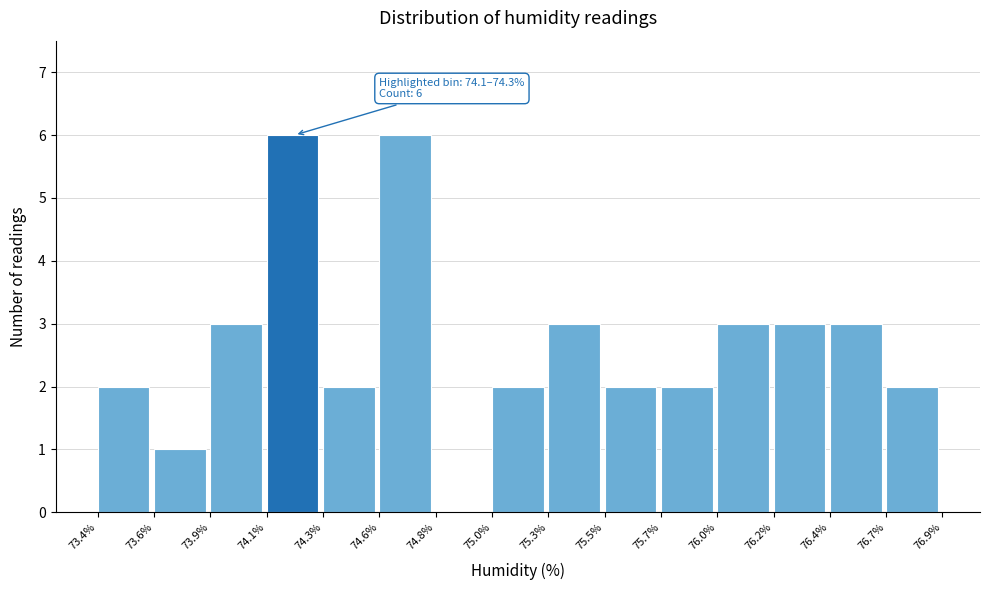

Reading left to right, transcribe all the data shown in this chart.

73.4%=2	73.6%=1	73.9%=3	74.1%=6	74.3%=2	74.6%=6	74.8%=0	75.0%=2	75.3%=3	75.5%=2	75.7%=2	76.0%=3	76.2%=3	76.4%=3	76.7%=2